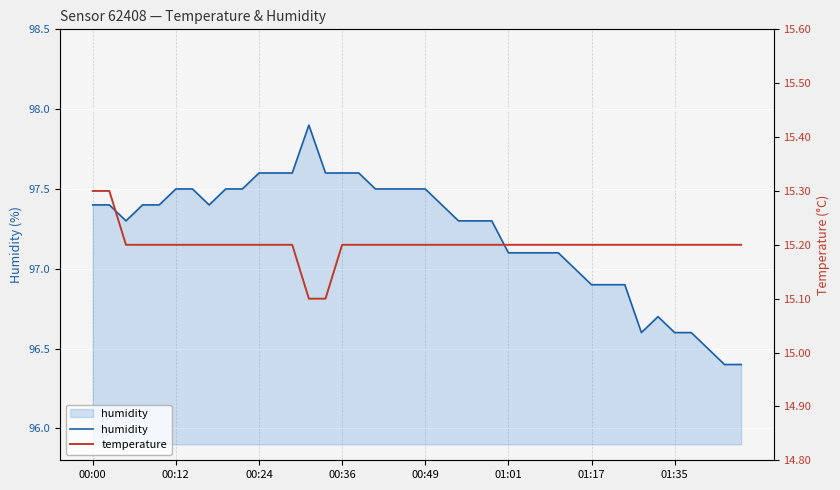

What is the maximum value for humidity?

97.9